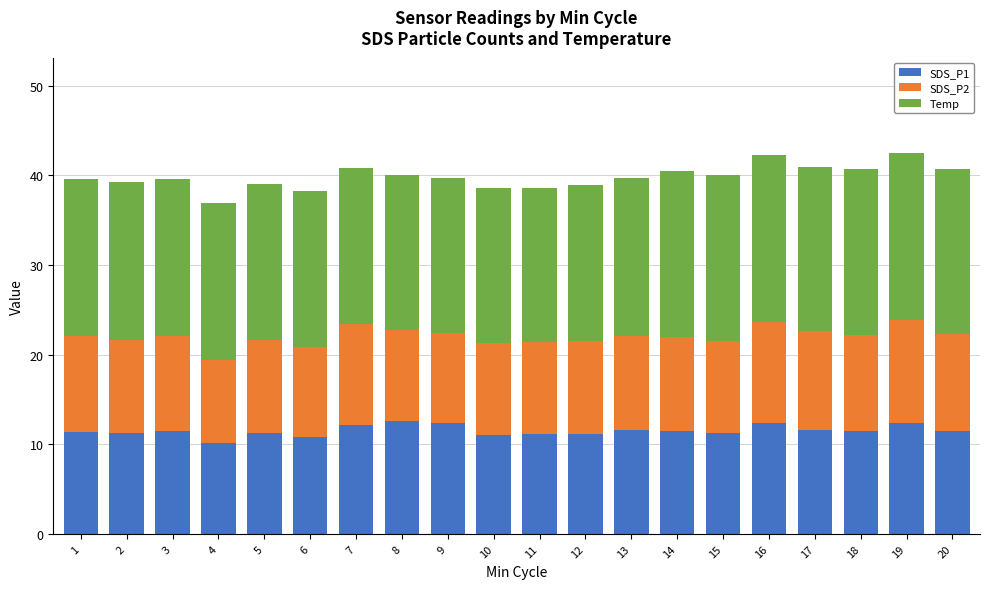

What is the difference between the second highest and minimum values in the SDS_P1 series?

2.3